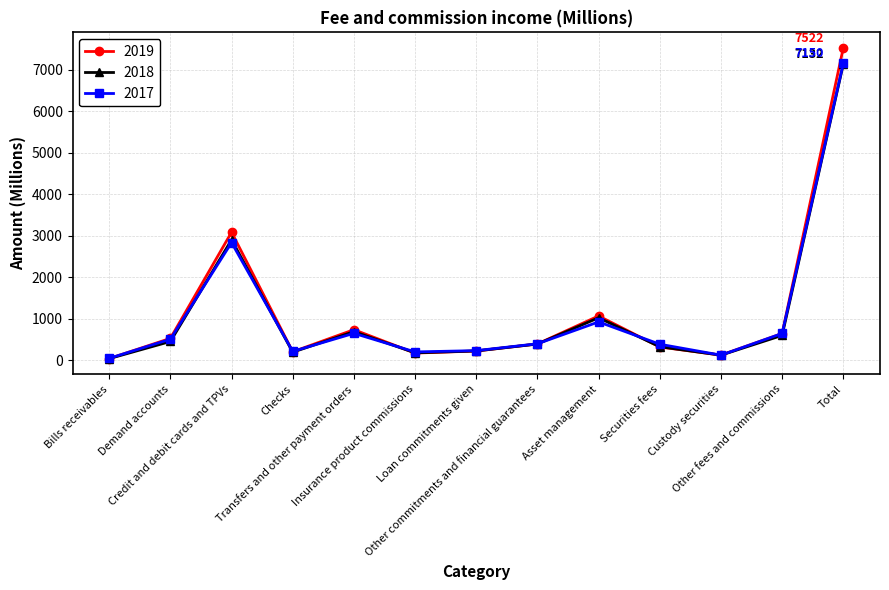

What is the spread (max minus min) of values at Other fees and commissions?

47